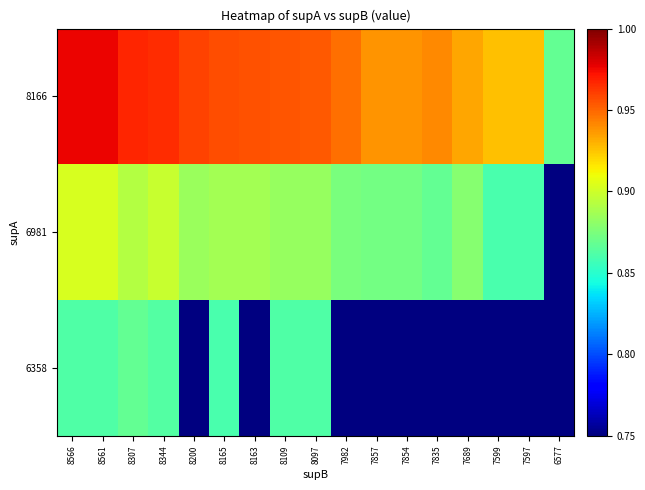

Rank the series by their maximum value, from highest to lowest.

8166, 6981, 6358